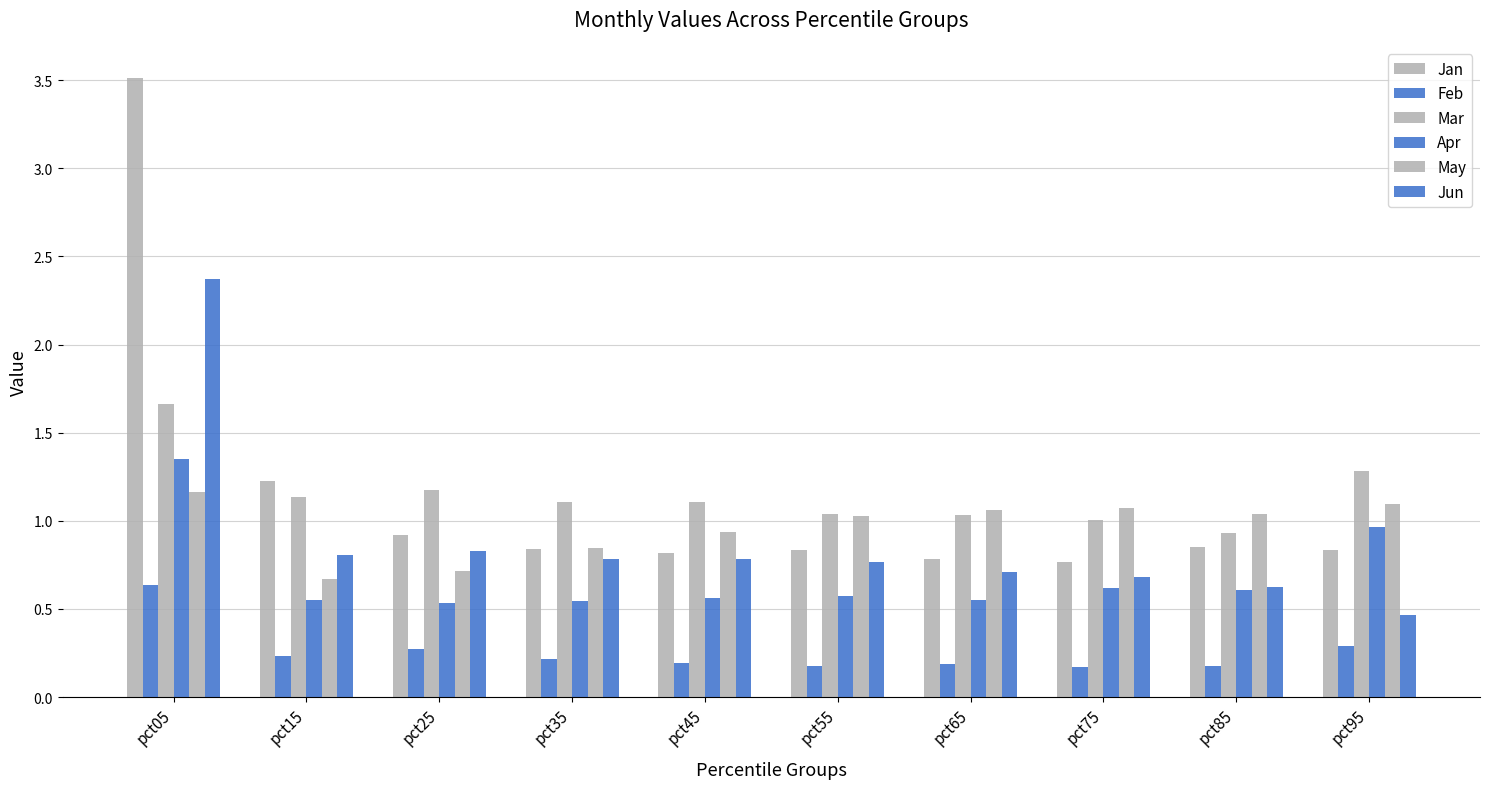

At which category does the chart reach its peak across all series?

pct05